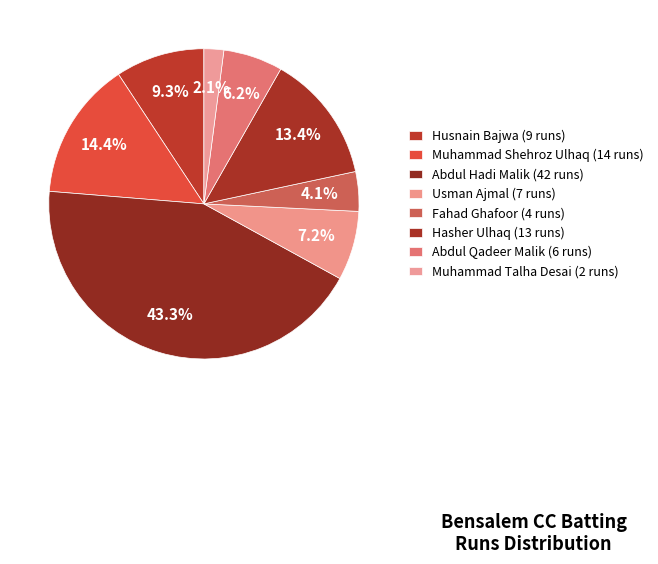

To the nearest percent, what is the average slice percentage?

12%